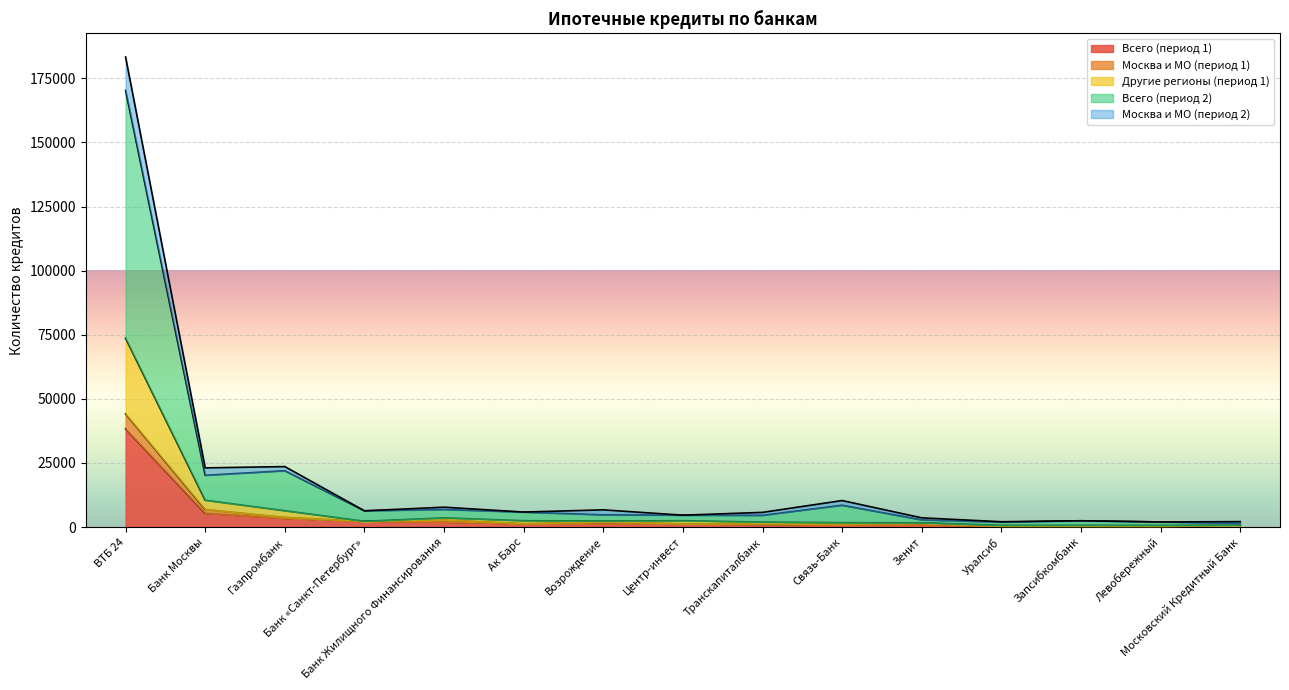

How many categories are shown in the chart?

15